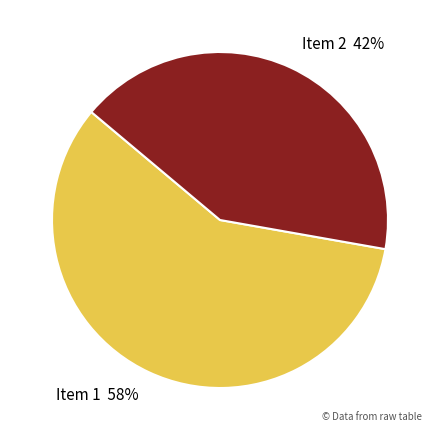

To the nearest percent, what is the average slice percentage?

50%